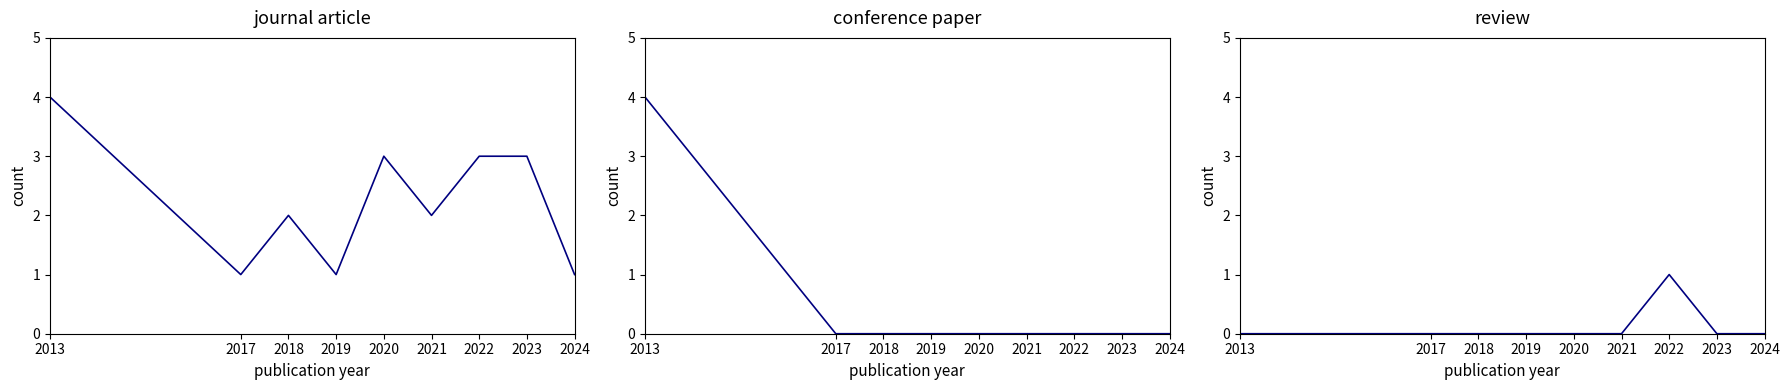

Is it true that review equals 0 at 2022?

False